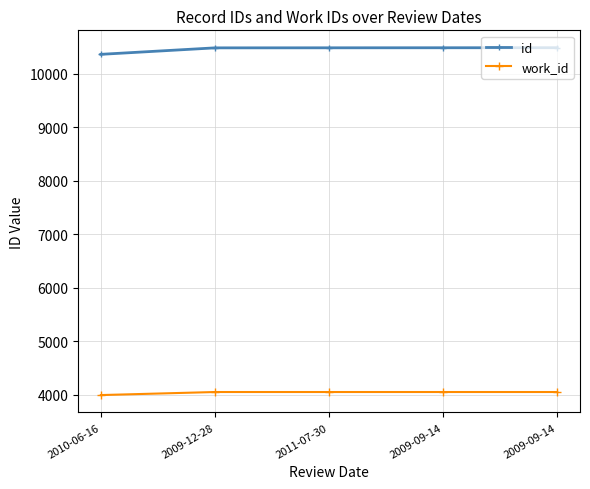

True or false: work_id has more than 2 points higher than both neighbors.

False